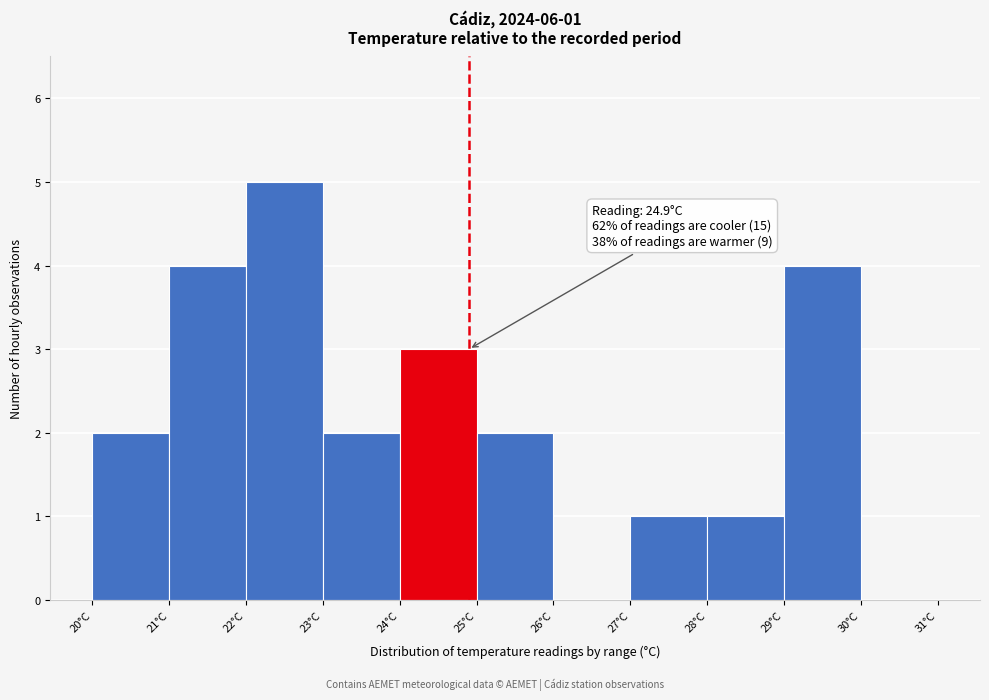

Which range on the x-axis has the tallest bar?

22 to 23